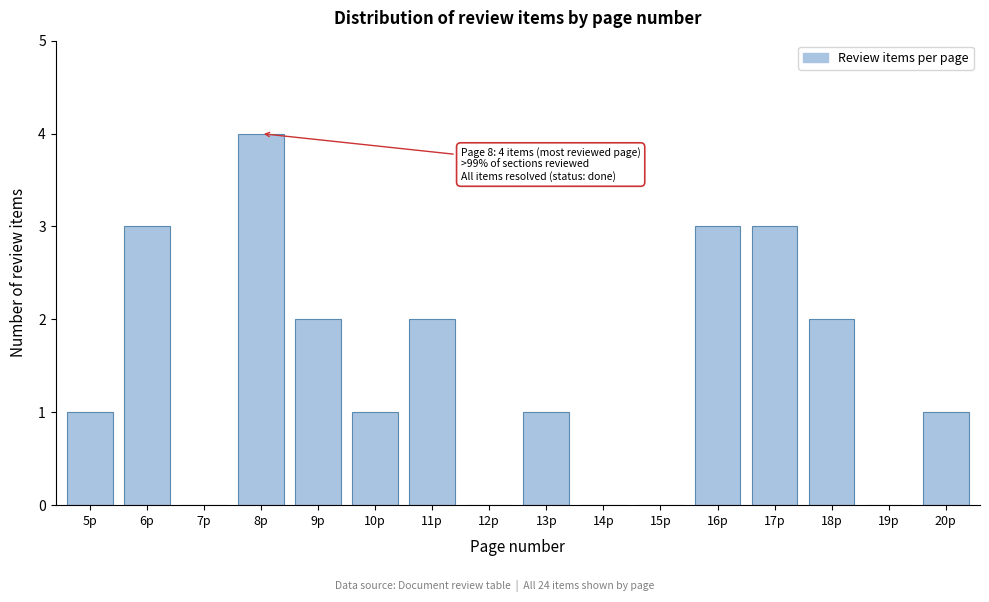

Reading right to left, extract all data points from this chart.

20p=1	19p=0	18p=2	17p=3	16p=3	15p=0	14p=0	13p=1	12p=0	11p=2	10p=1	9p=2	8p=4	7p=0	6p=3	5p=1